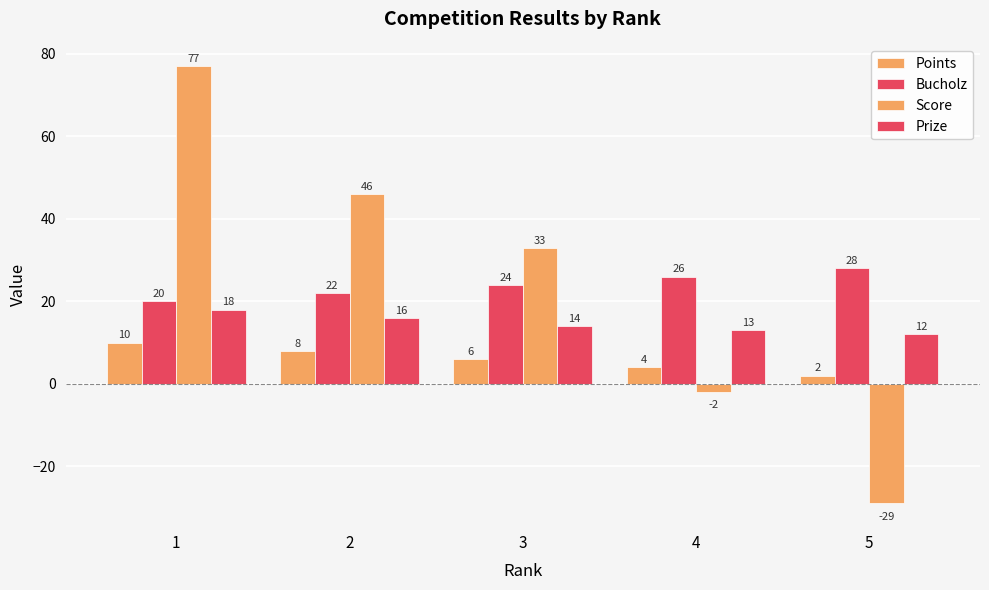

At how many categories does at least one series exceed 58?

1